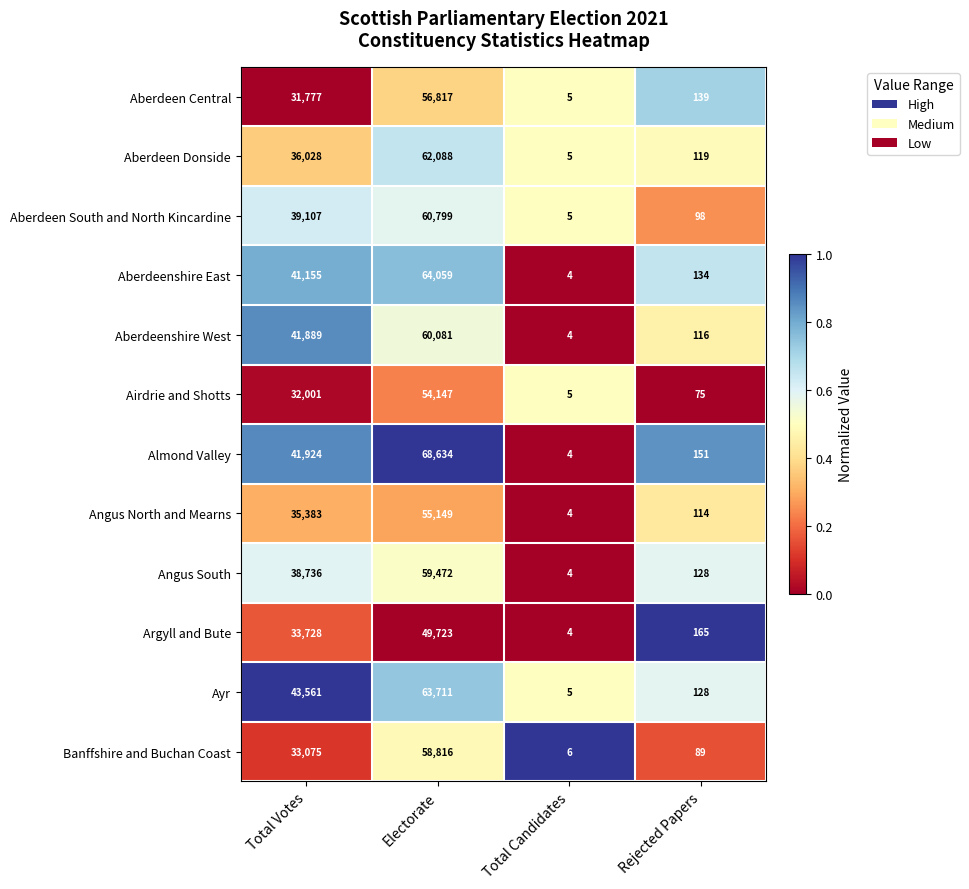

At which label is Aberdeen Central closest to 28411?

Total Votes